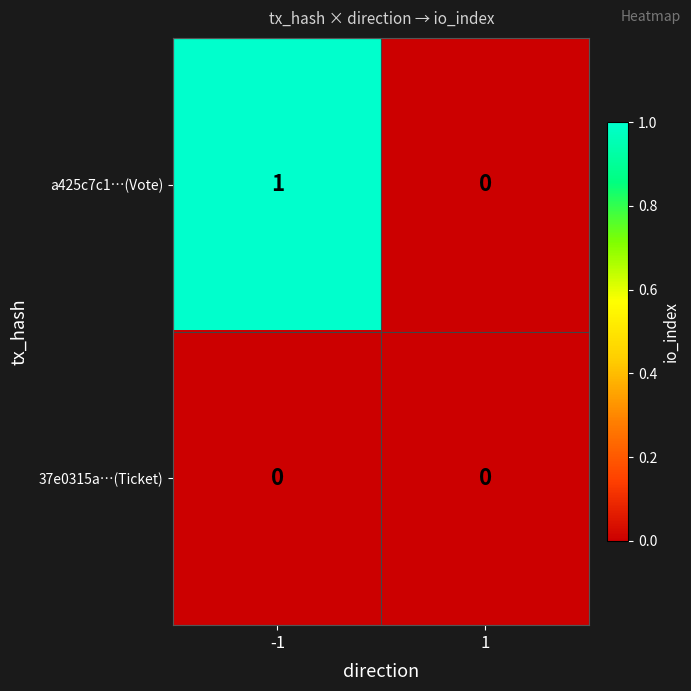

The a425c7c1…(Vote) series shows 1 at 1. True or false?

False